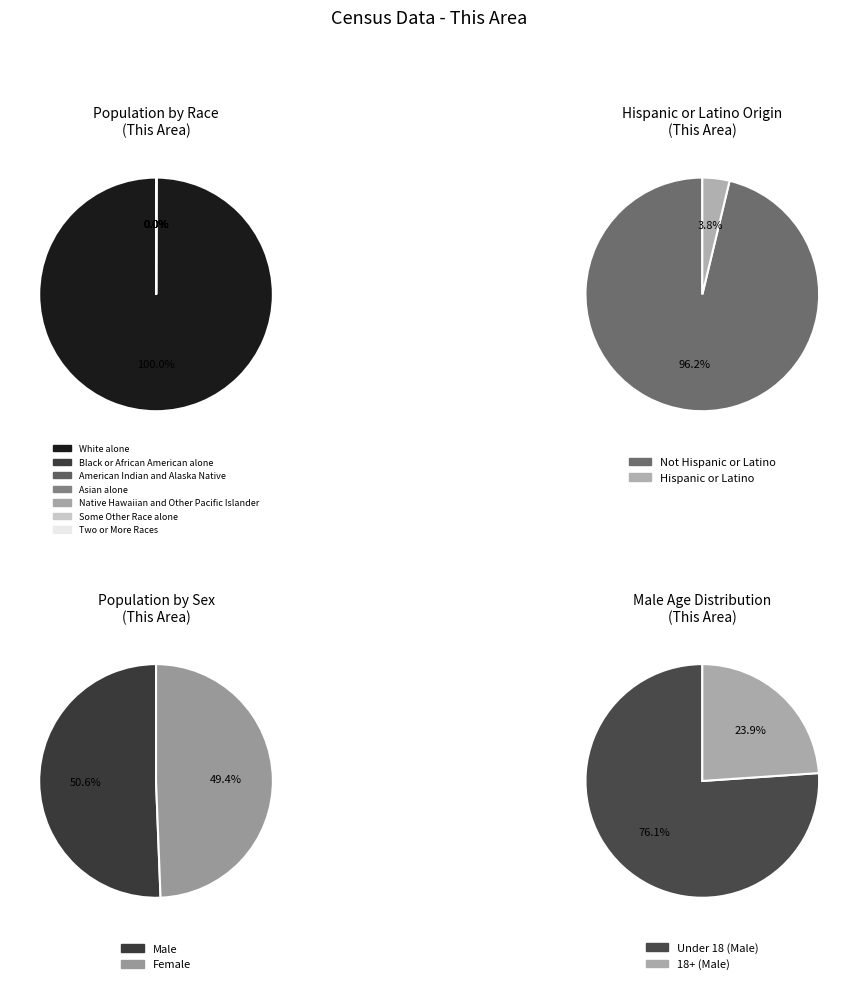

To the nearest percent, what is the average slice percentage?

14%